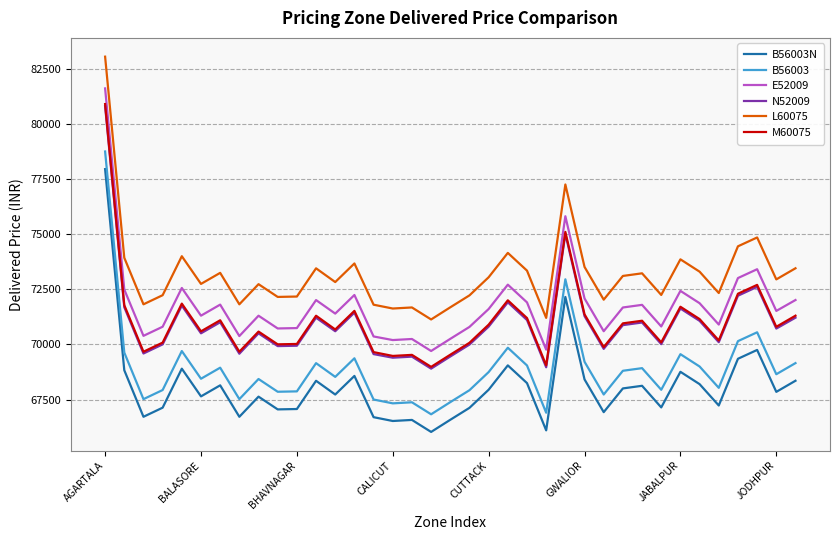

What is the average value of the N52009 series?

70964